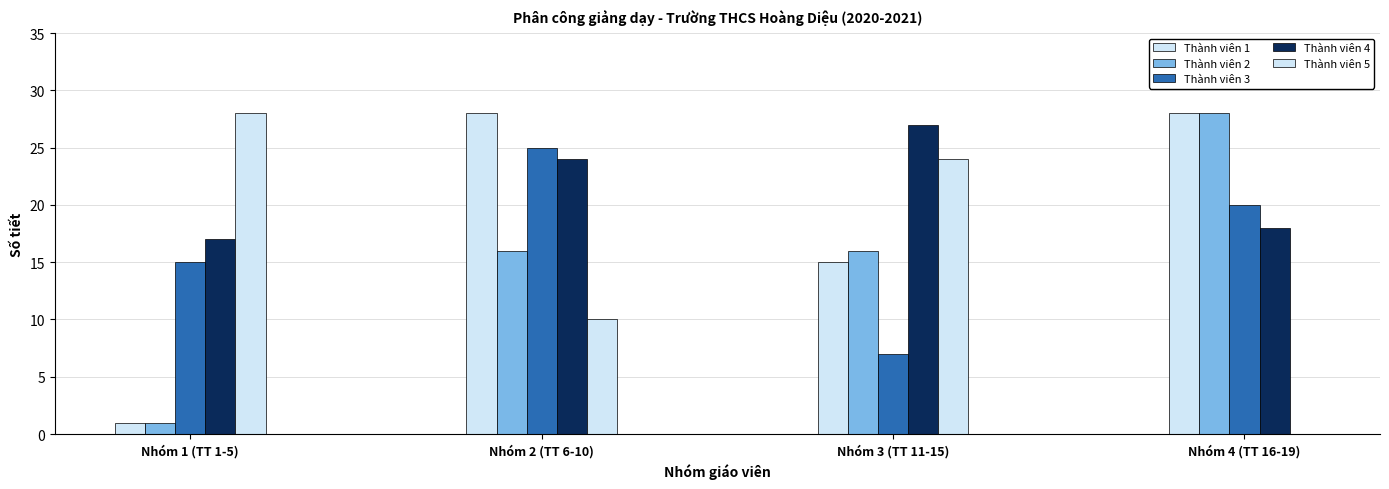

How many values in Thành viên 5 are above zero?

3